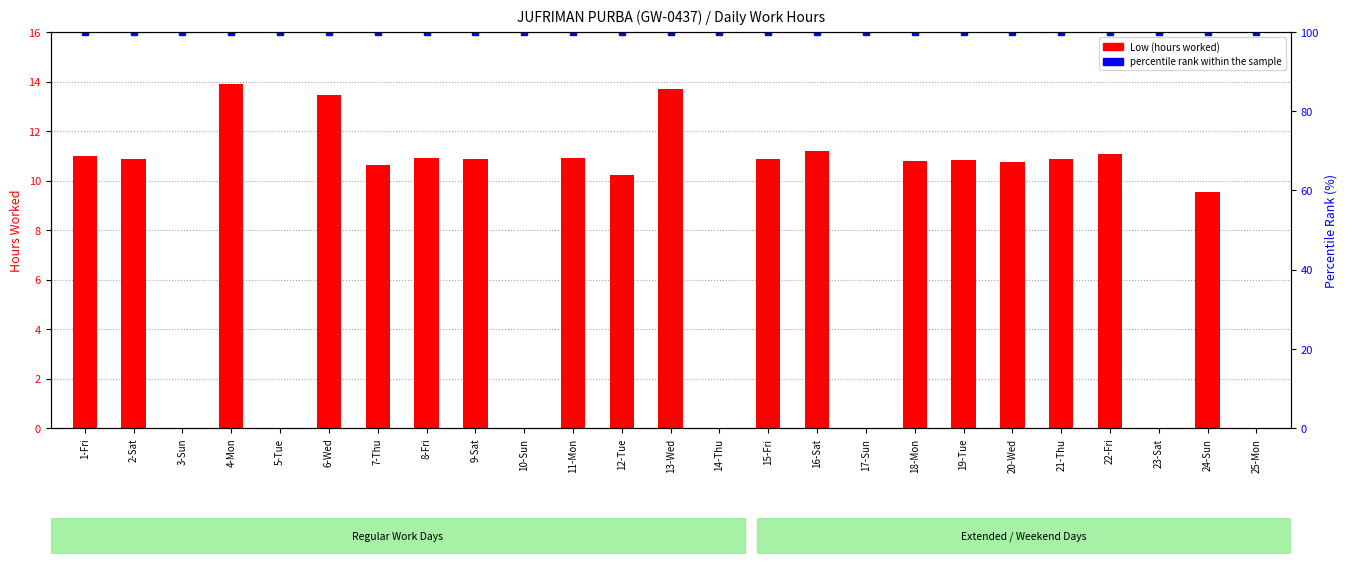

Rank the series by their maximum value, from lowest to highest.

Low, percentile rank within the sample